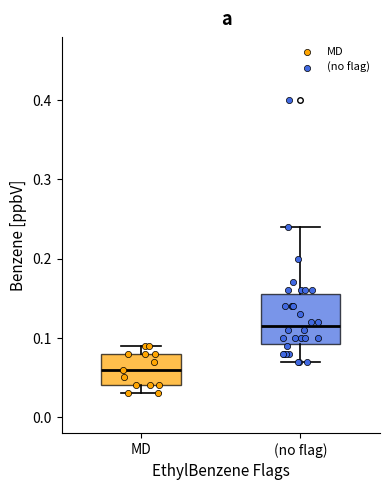

Where does the lower whisker of the box for (no flag) end on the y-axis? The values are not printed on the chart, so give them approximately, as read against the axis.

0.07